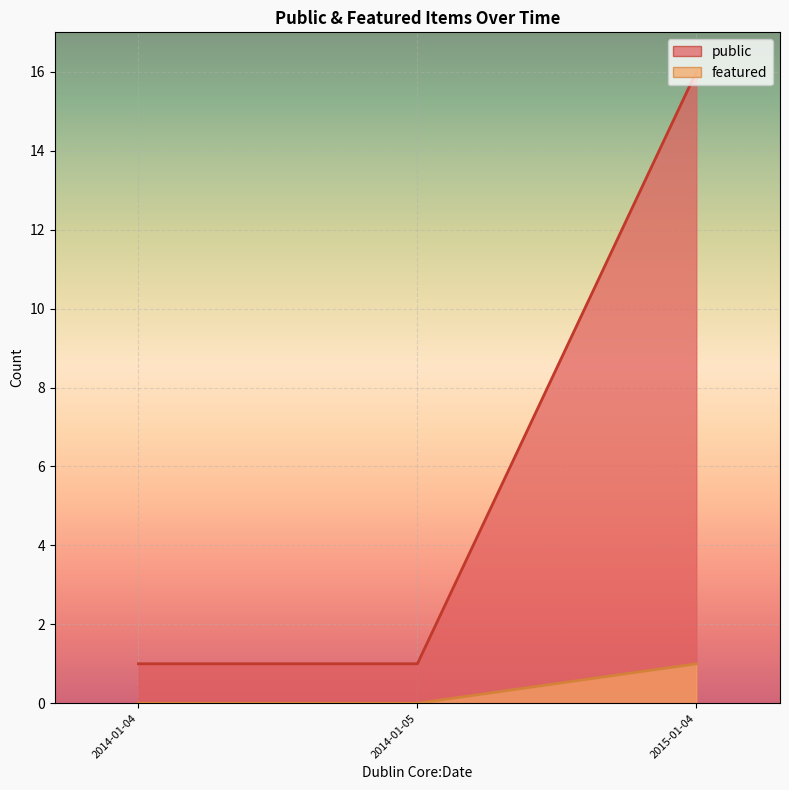

What is the label of the 1st point from the left?

2014-01-04